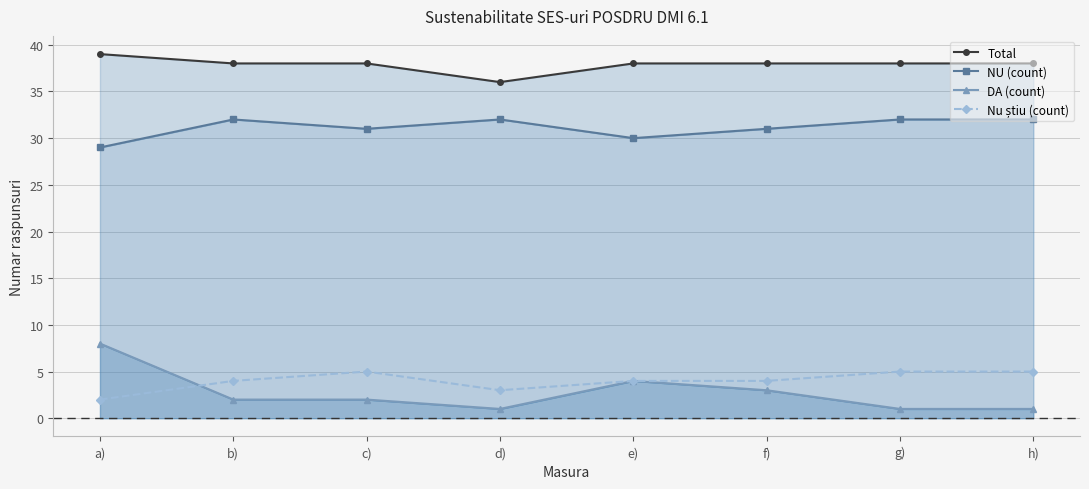

What is the maximum value for Nu știu (count)?

5